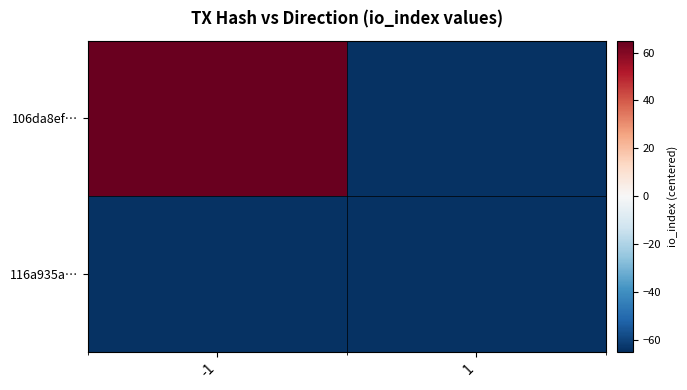

Which series has the widest spread of values?

106da8ef…